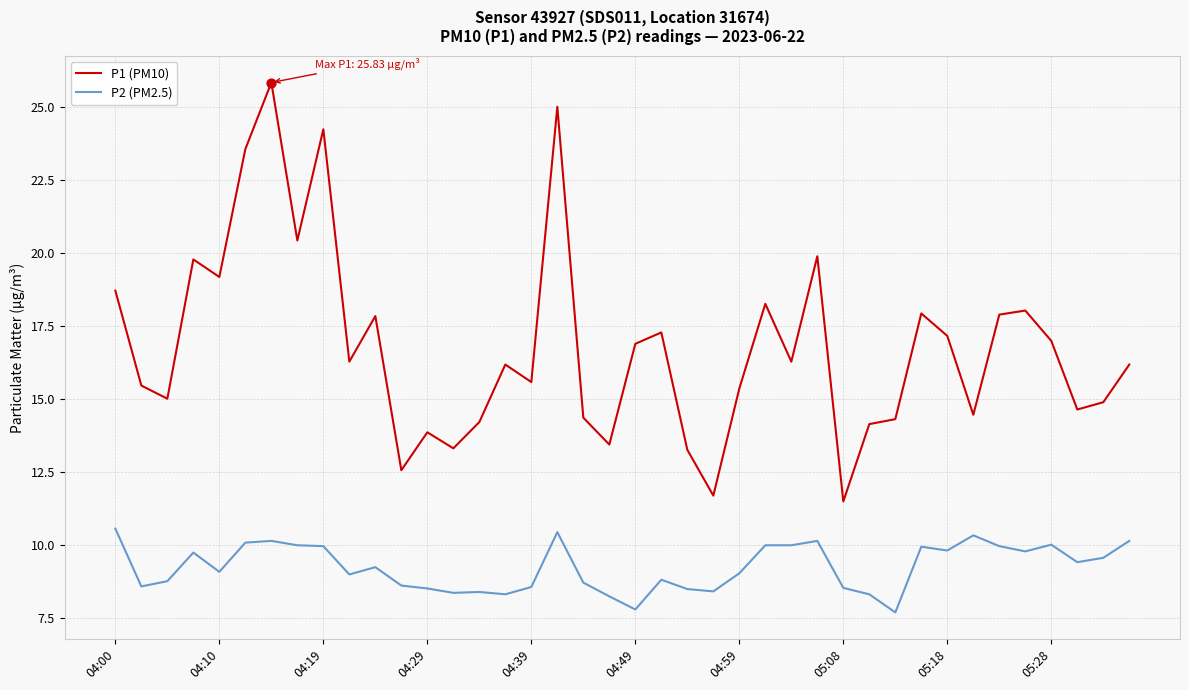

What are all the series names shown in the legend?

P1 (PM10), P2 (PM2.5)